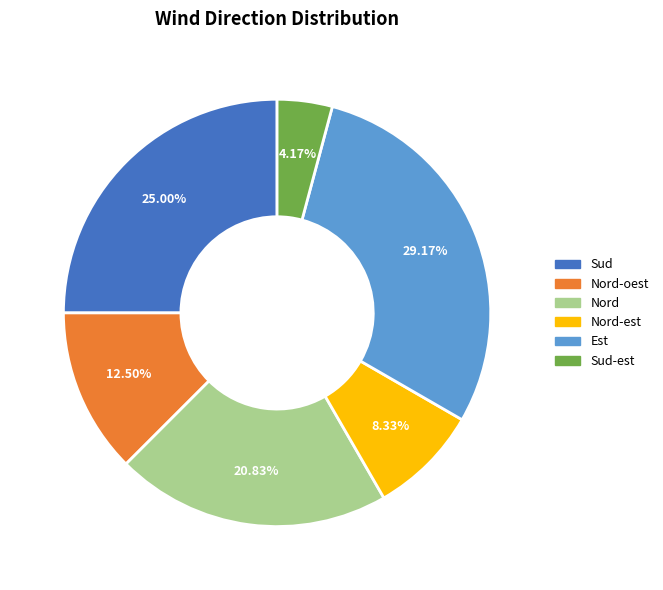

Does any single category account for the majority?

No